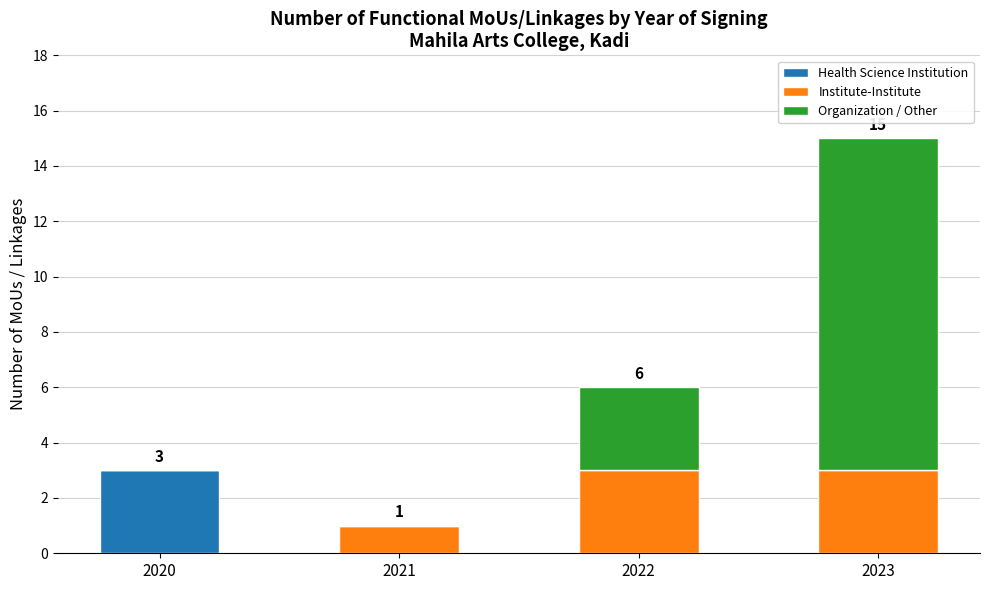

At which category is the sum across all series the highest?

2023